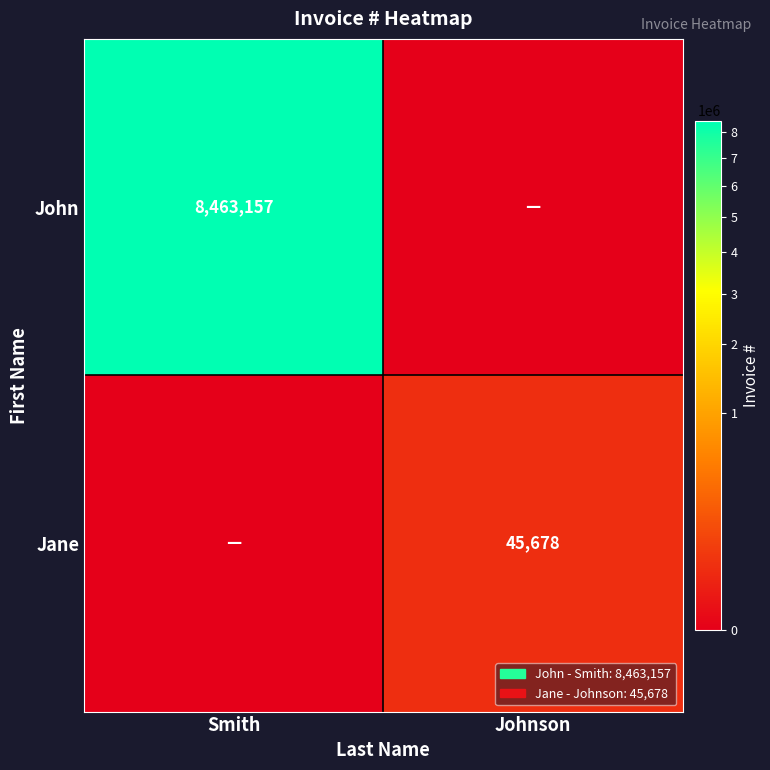

Which label corresponds to the largest value in the chart?

Smith